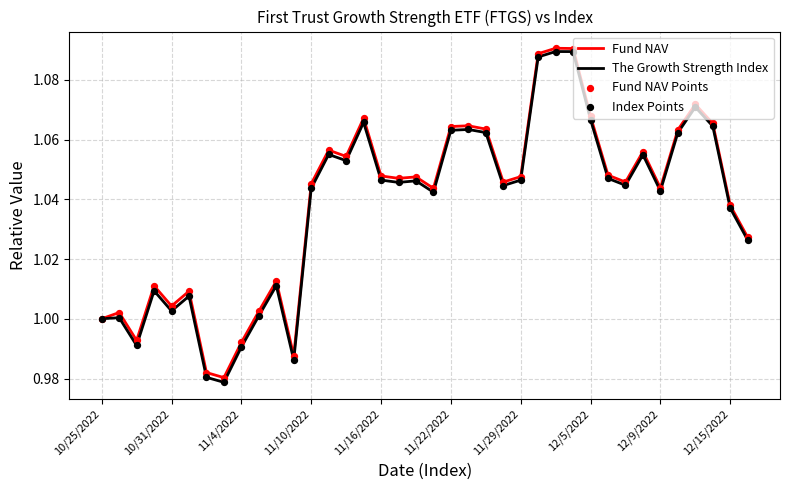

Which series has the largest range (max minus min)?

The Growth Strength Index